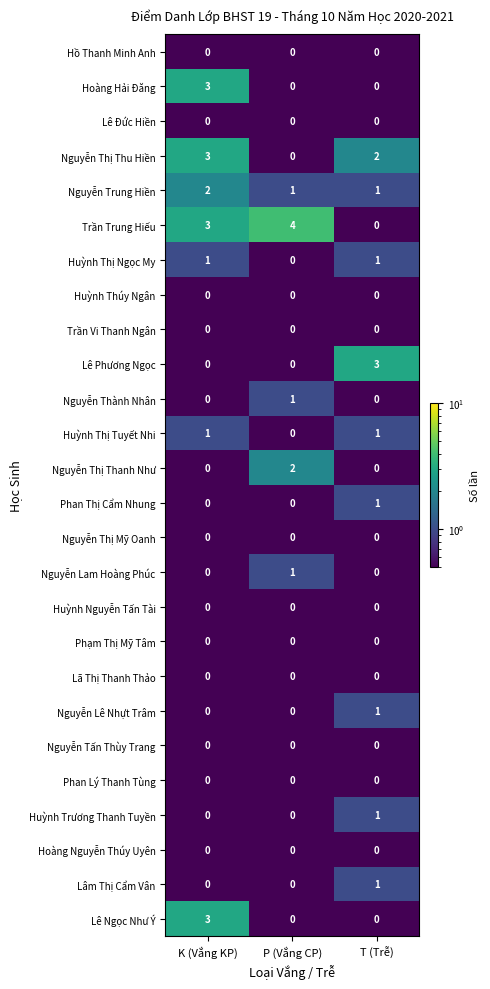

What is the total value across all series at T (Trễ)?

12